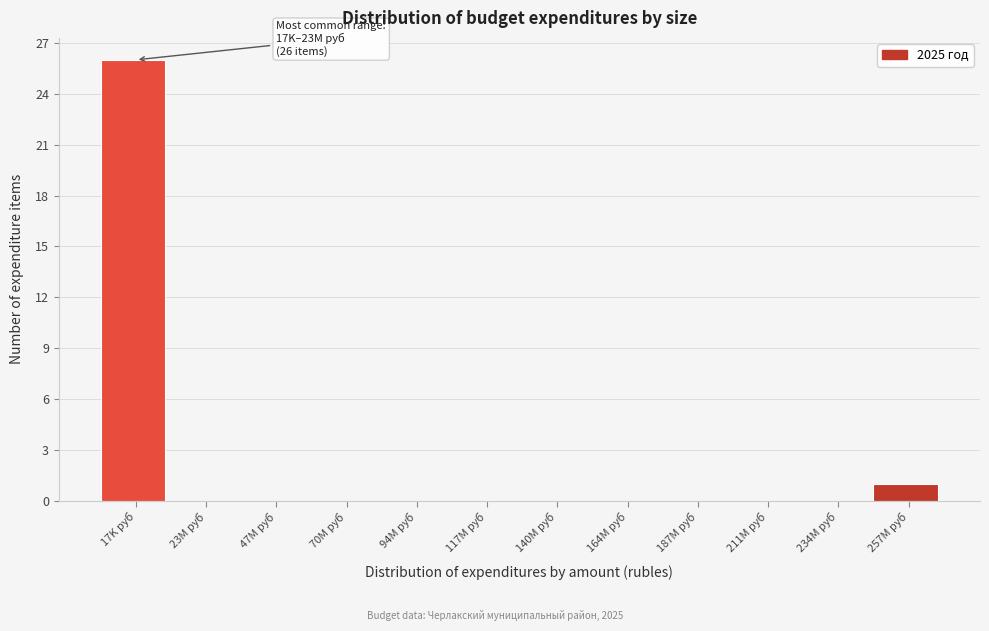

Reading left to right, transcribe all the data shown in this chart.

17K руб=26	23M руб=0	47M руб=0	70M руб=0	94M руб=0	117M руб=0	140M руб=0	164M руб=0	187M руб=0	211M руб=0	234M руб=0	257M руб=1